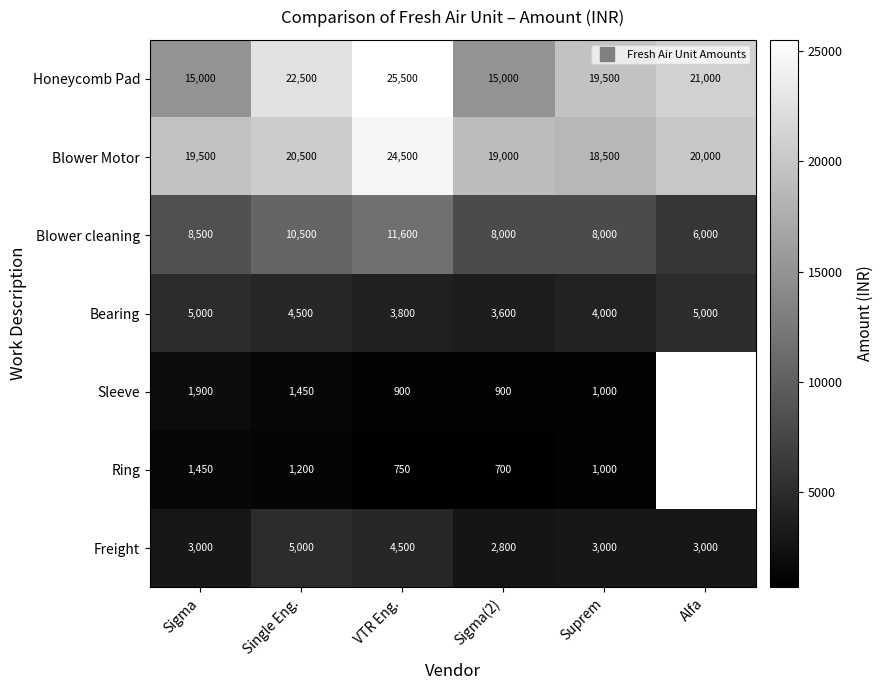

What is the maximum value for Ring?

1450.0